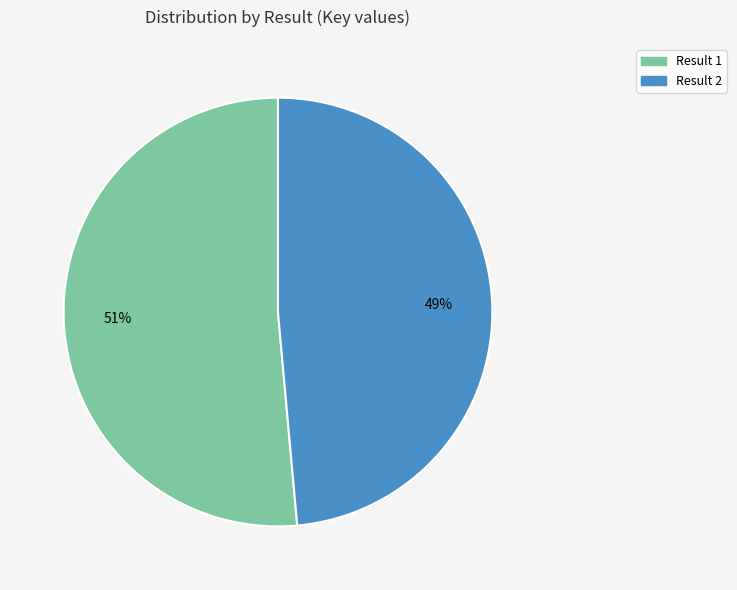

Count the number of slices in the pie.

2